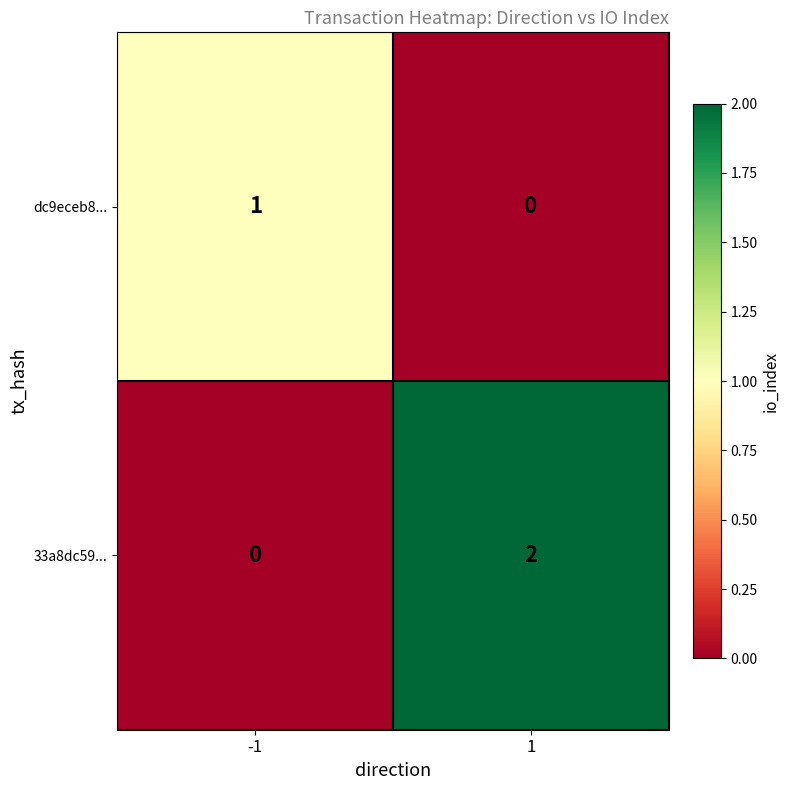

How many series are shown in this chart?

2